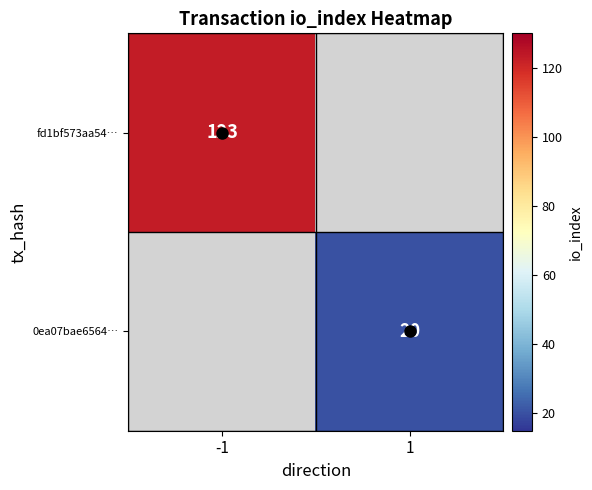

True or false: fd1bf573aa54… has a value of 195 at -1.

False